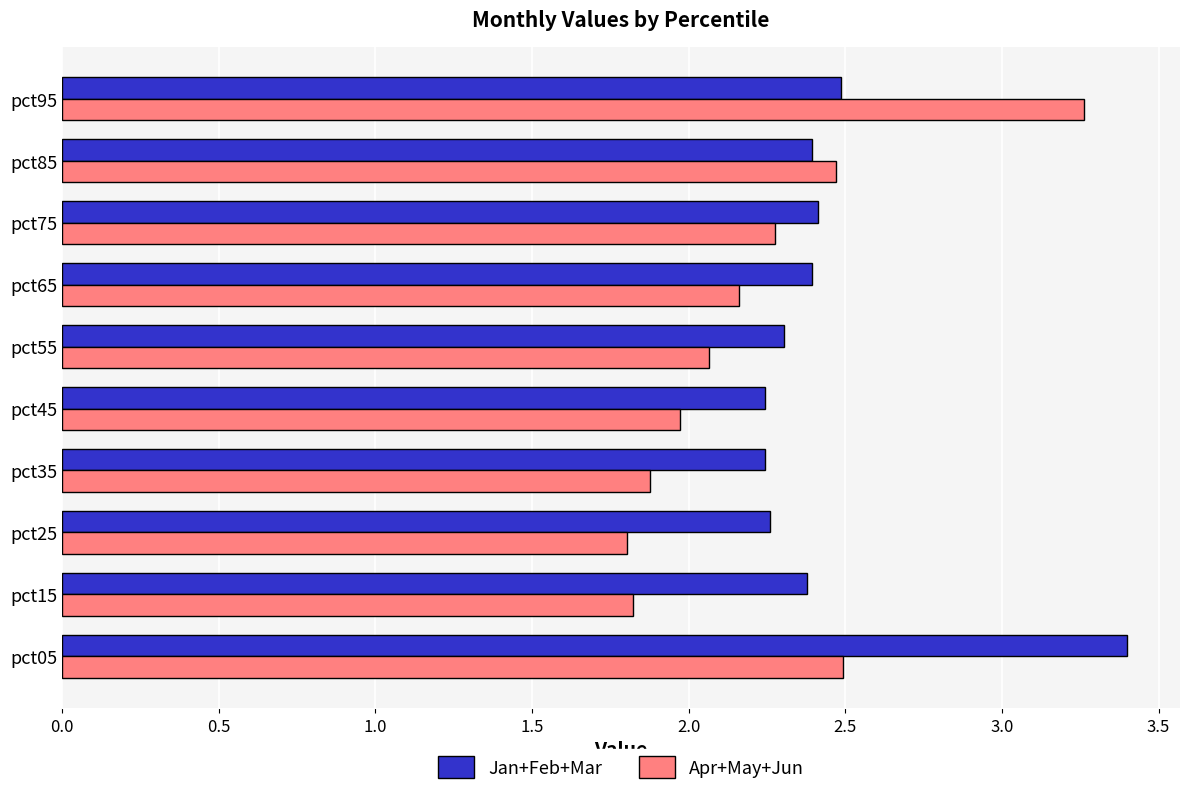

Which category has the highest value across all series?

pct05